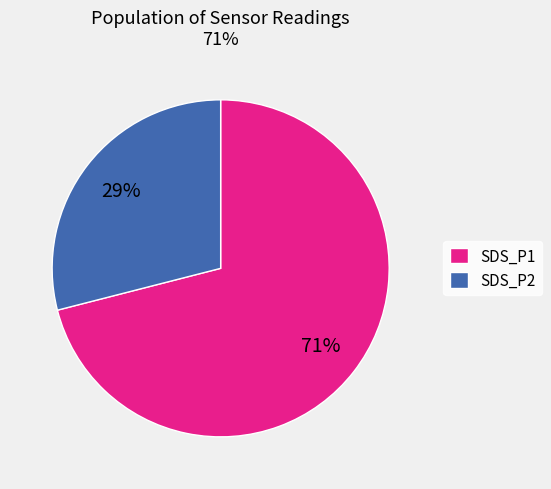

Count the number of slices in the pie.

2